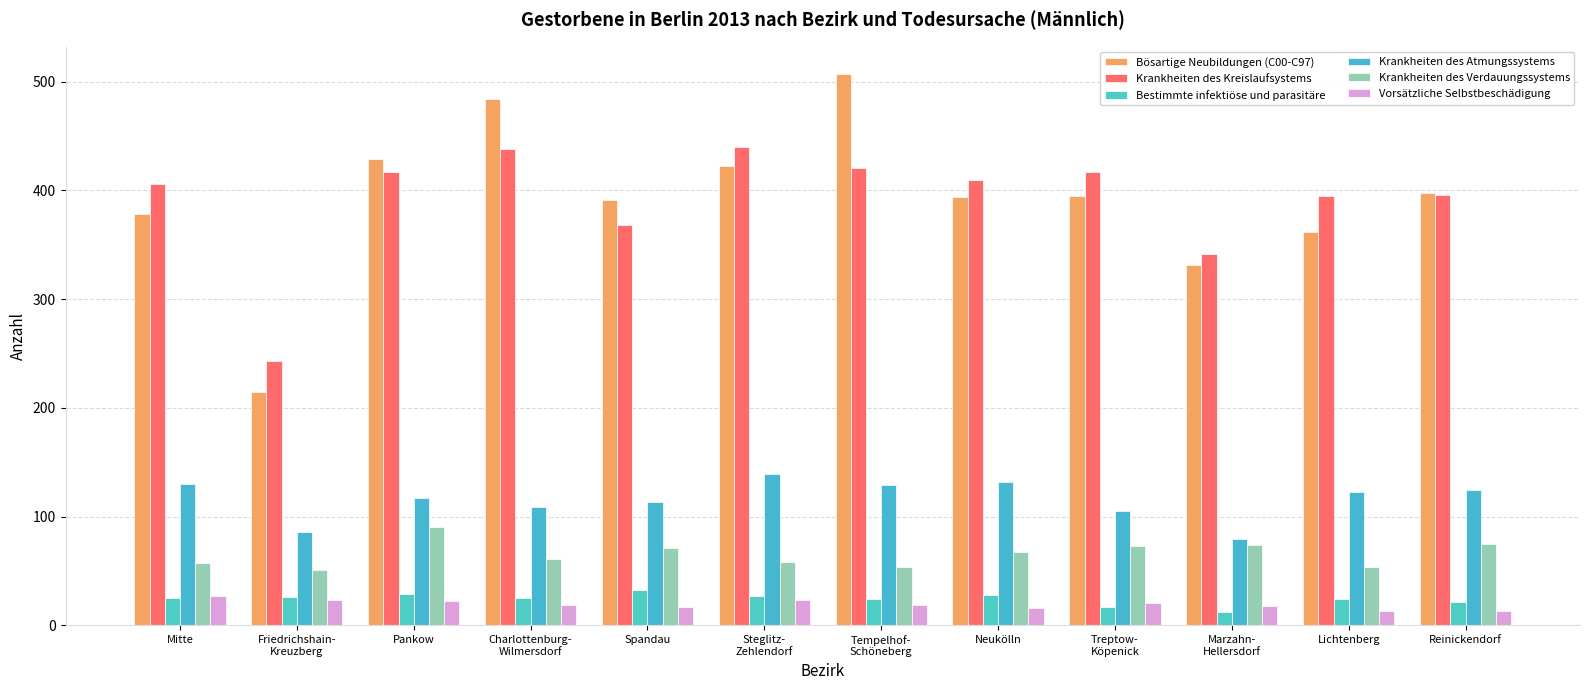

How many series are shown in this chart?

6